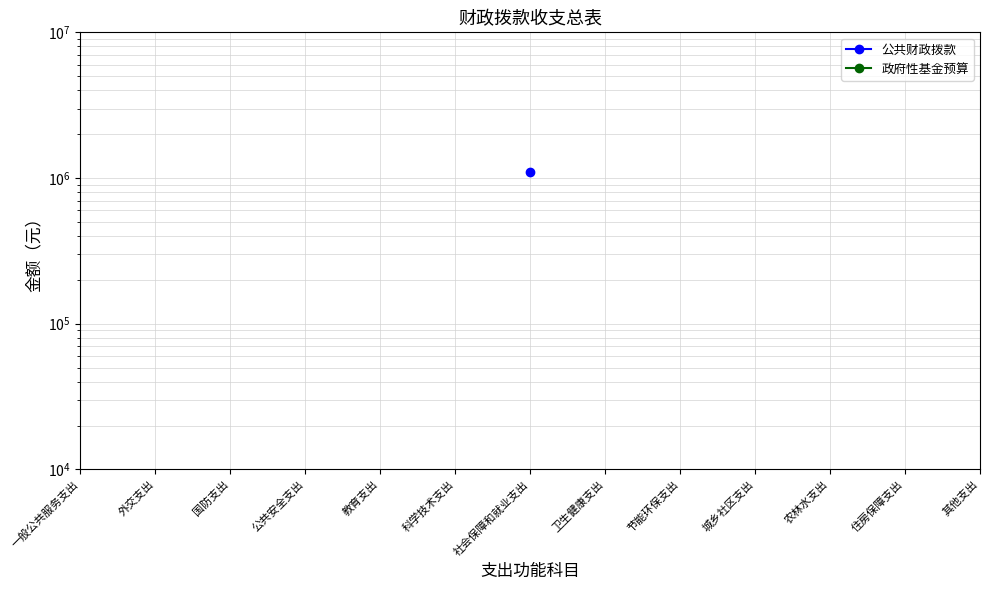

Is the value of 公共财政拨款 at 卫生健康支出 greater than the value of 政府性基金预算 at 一般公共服务支出?

No